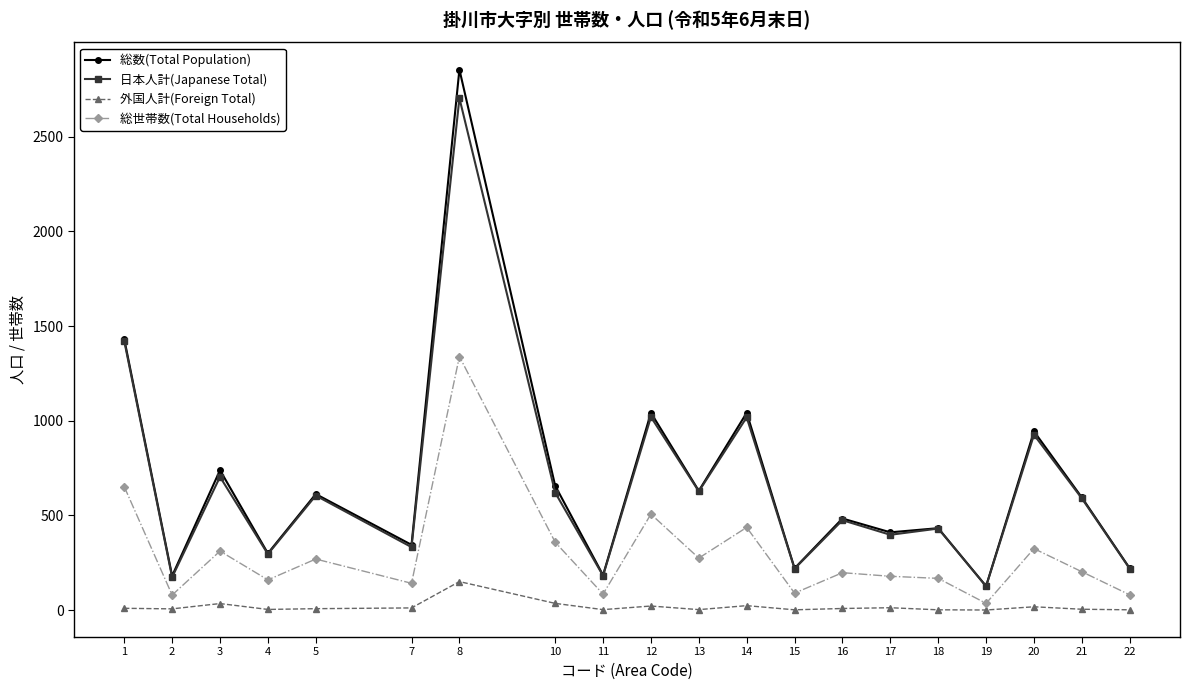

True or false: 日本人計(Japanese Total) and 総世帯数(Total Households) cross at least once.

False